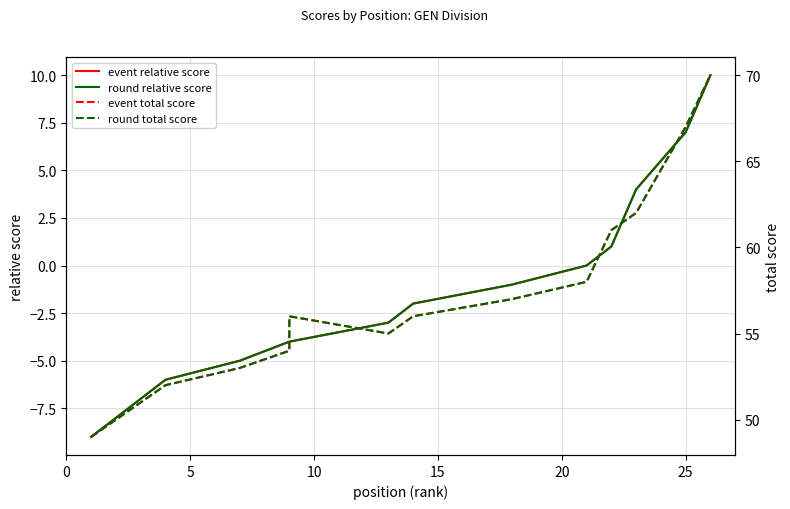

Does the chart have visible grid lines?

Yes